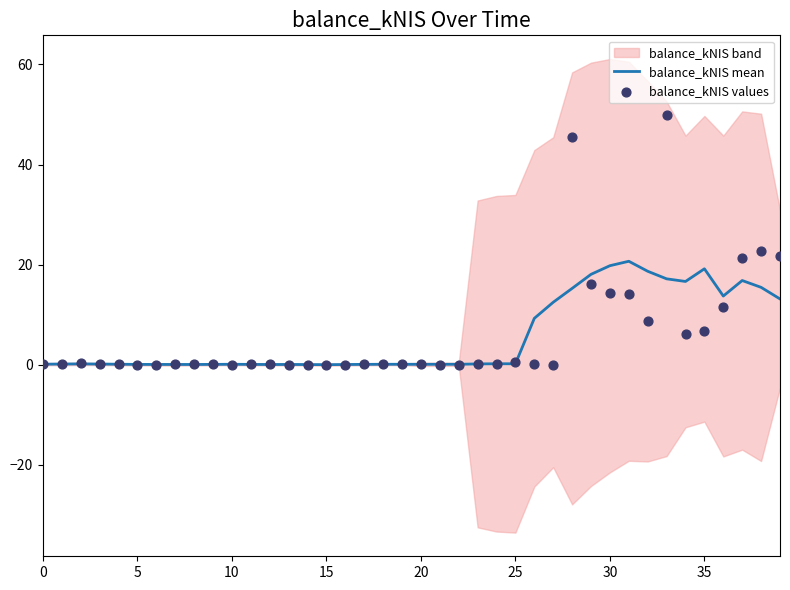

The value of balance_kNIS mean at 35 is 8.5. True or false?

False